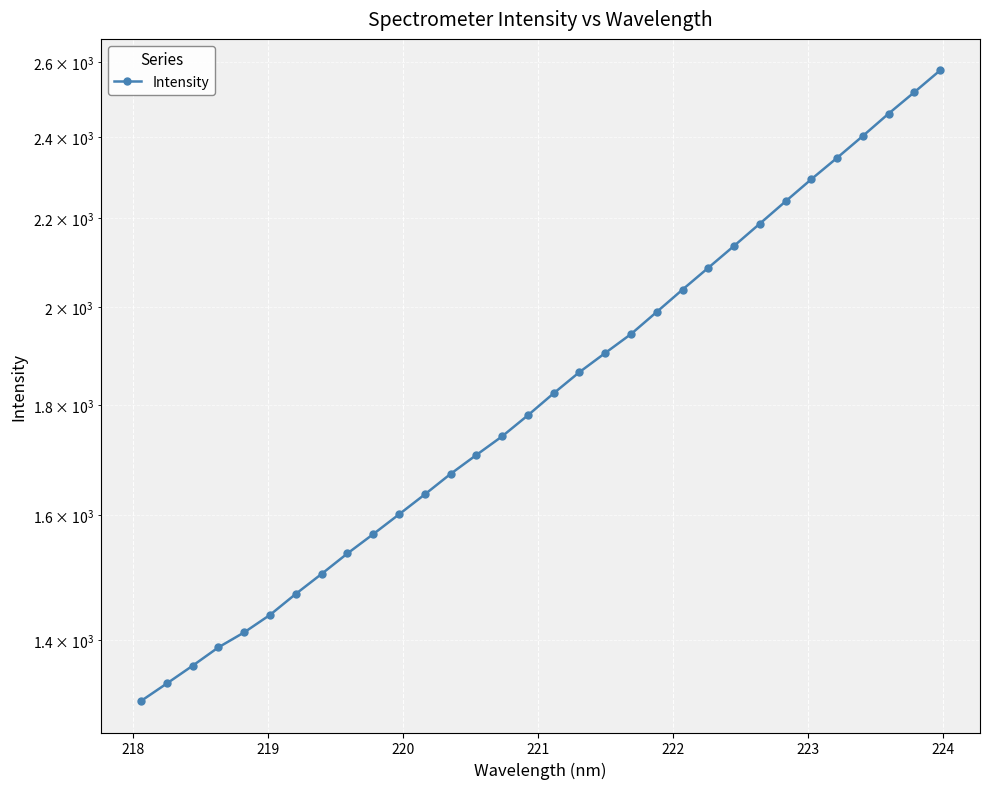

What is the smallest value displayed?

1311.3